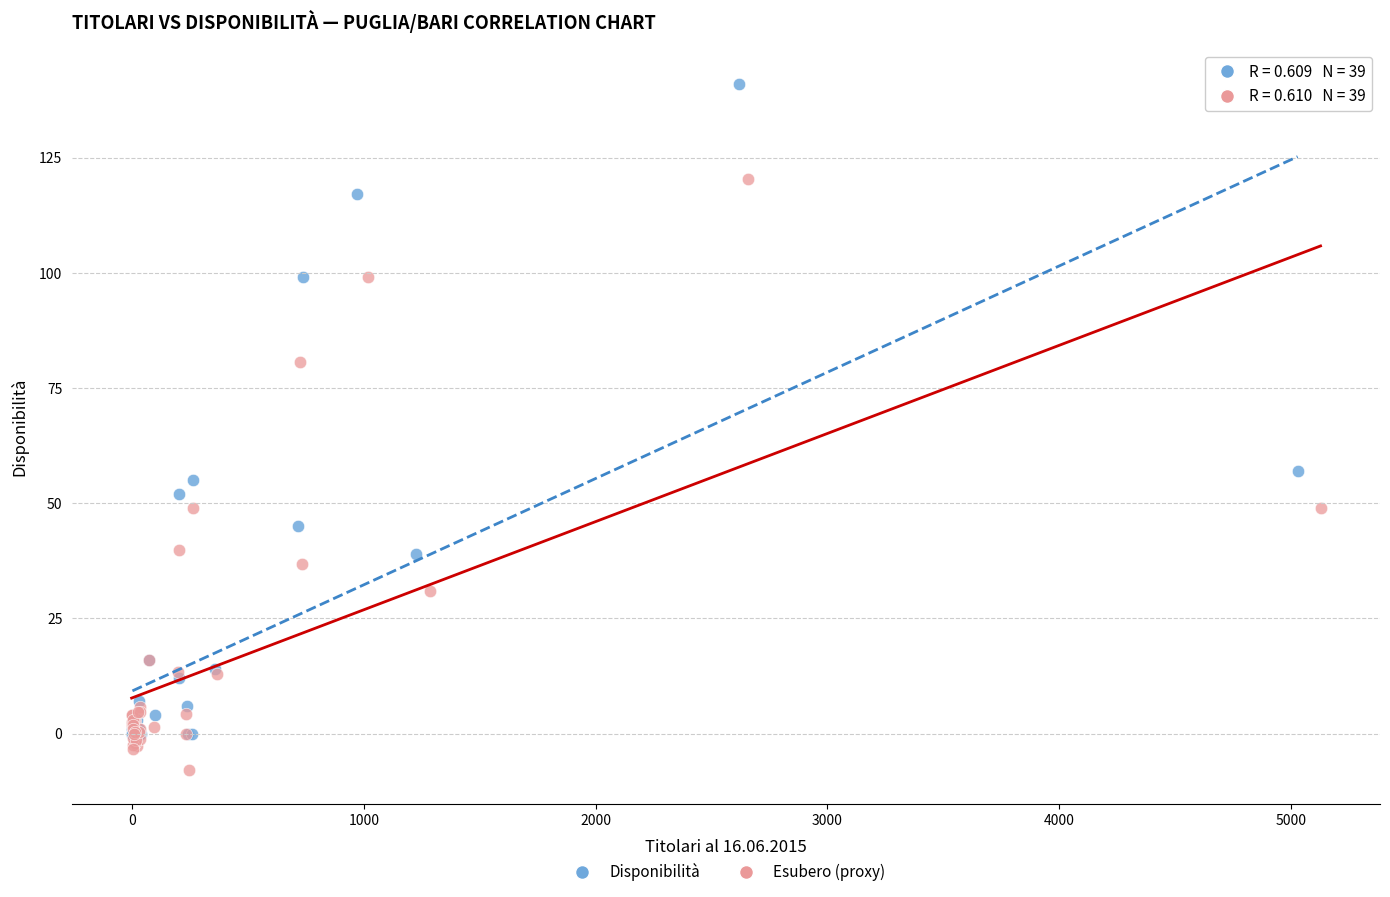

Which series has the largest Y range (max minus min)?

Disponibilità